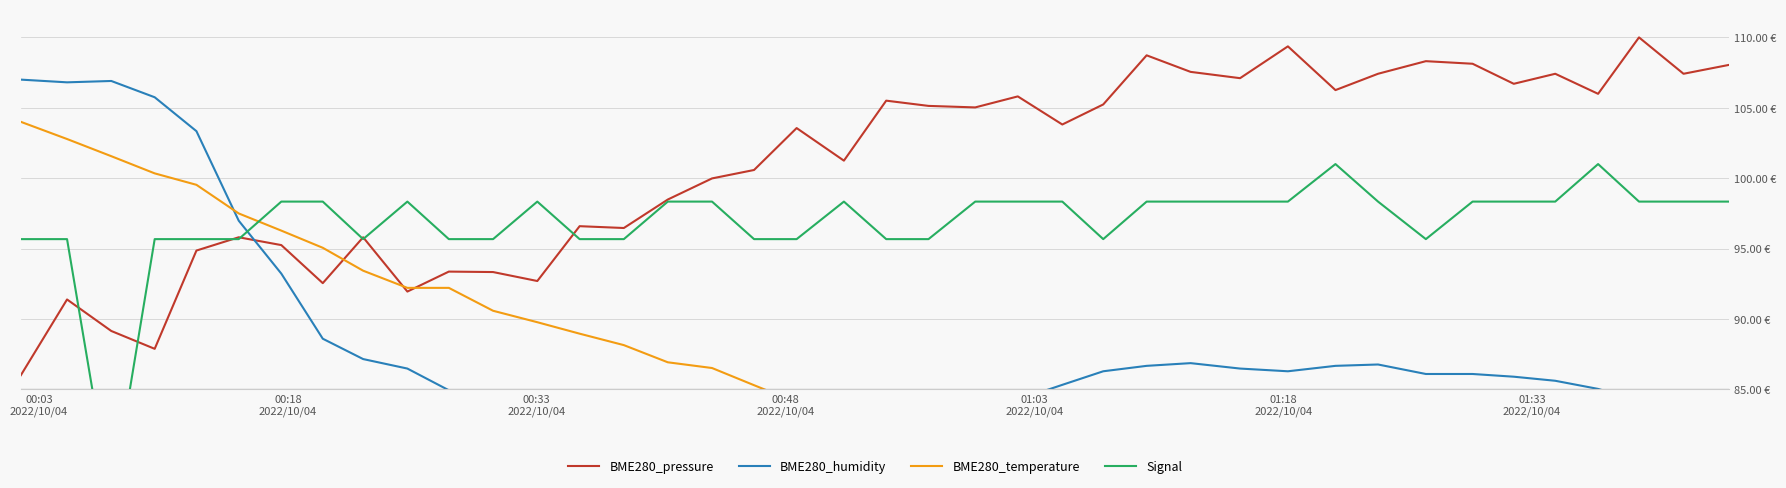

What is the value of the BME280_temperature point at the 30th from the left?

81.2